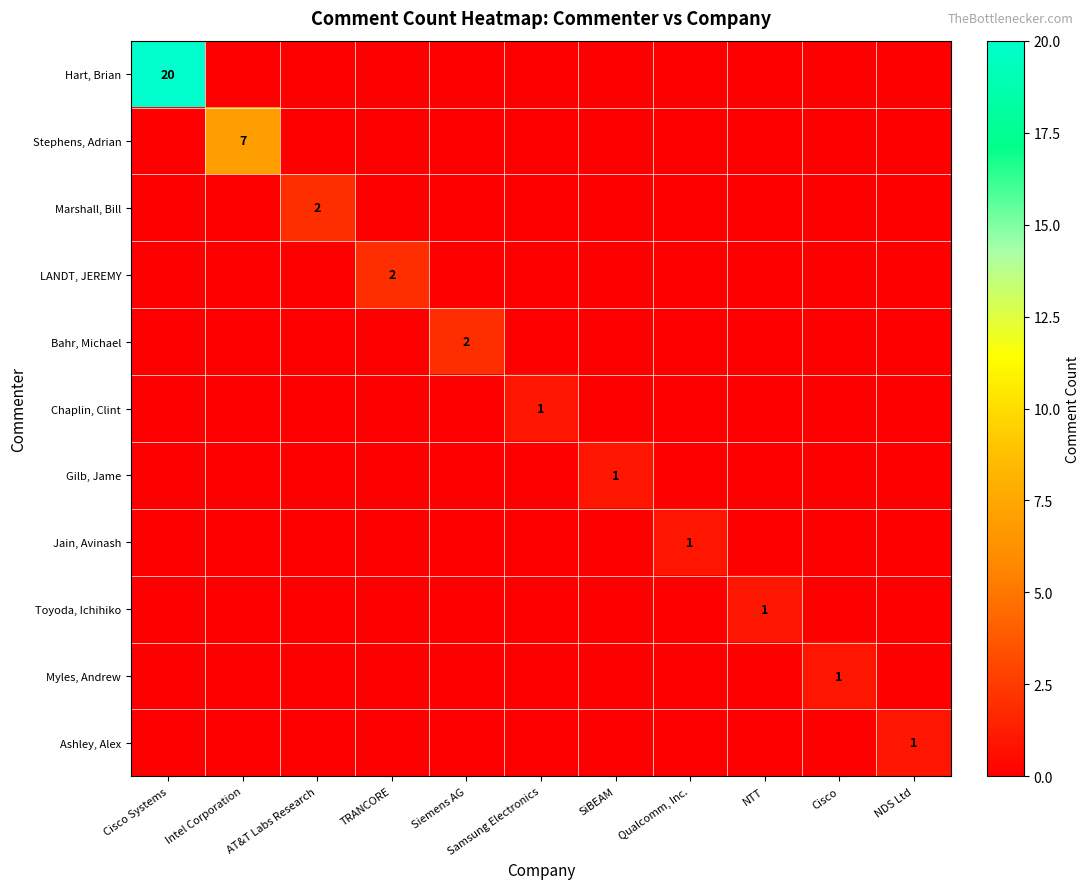

How many series are shown in this chart?

11